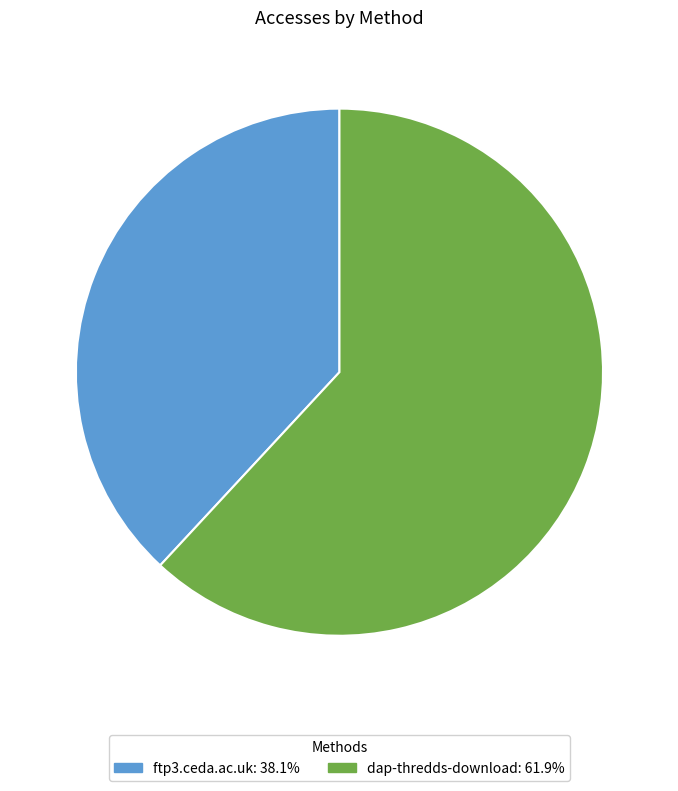

Which category has the smallest portion of the pie?

ftp3.ceda.ac.uk